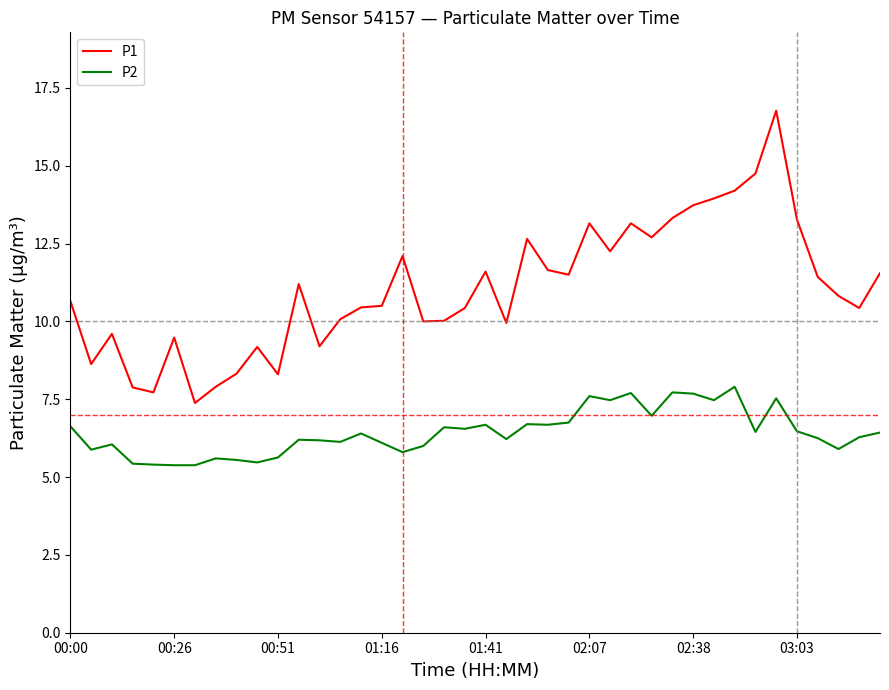

True or false: P2 and P1 intersect in this chart.

False